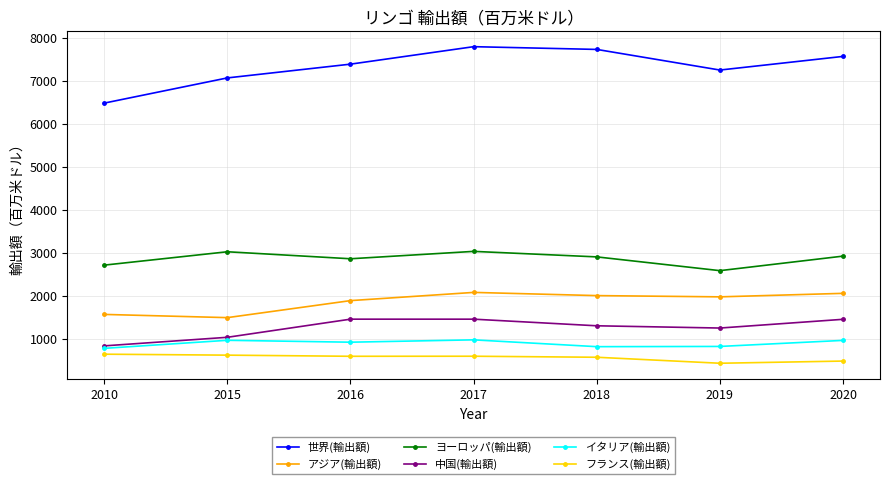

What is the lowest value of the 中国(輸出額) series?

831.6